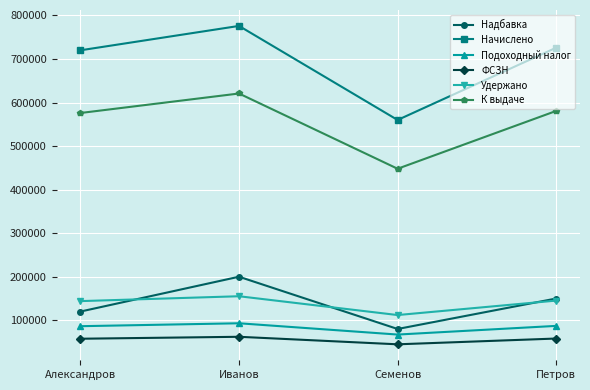

What is the value of the ФСЗН point at the 4th from the left?

58080